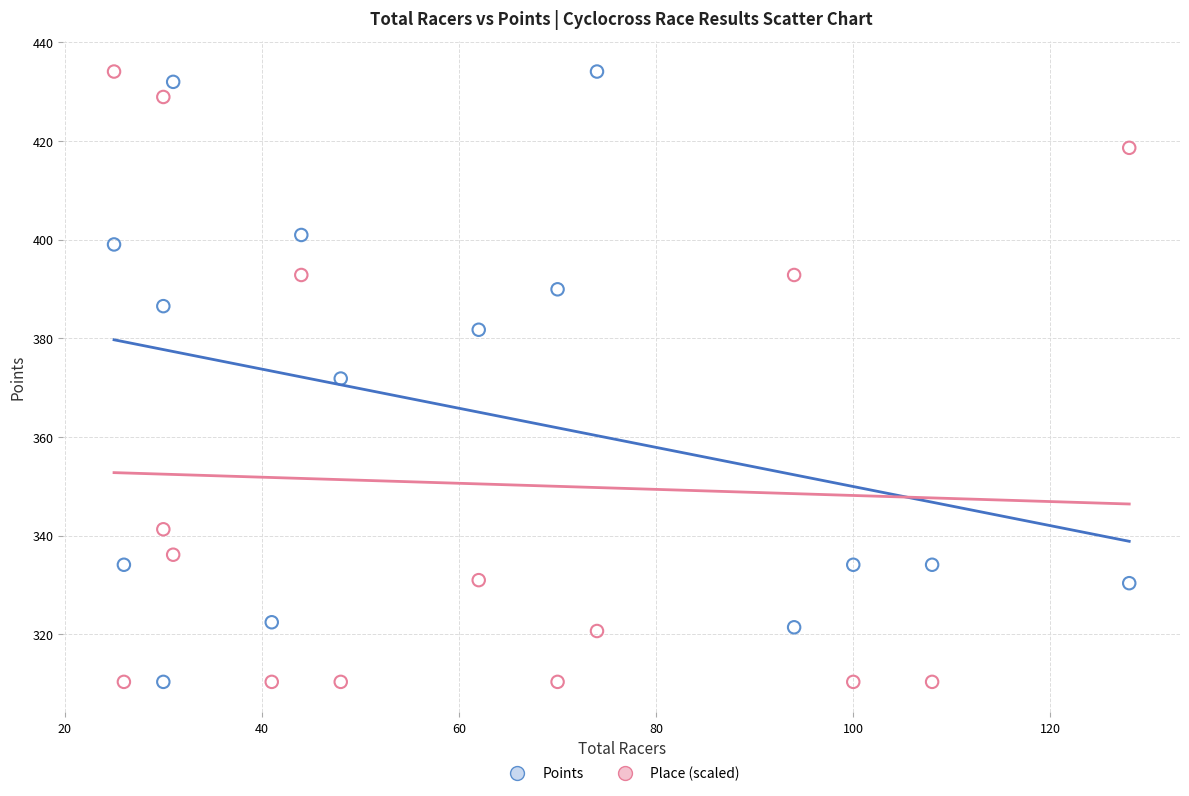

What is the X range (max minus min) for the scatter plot?

103.0